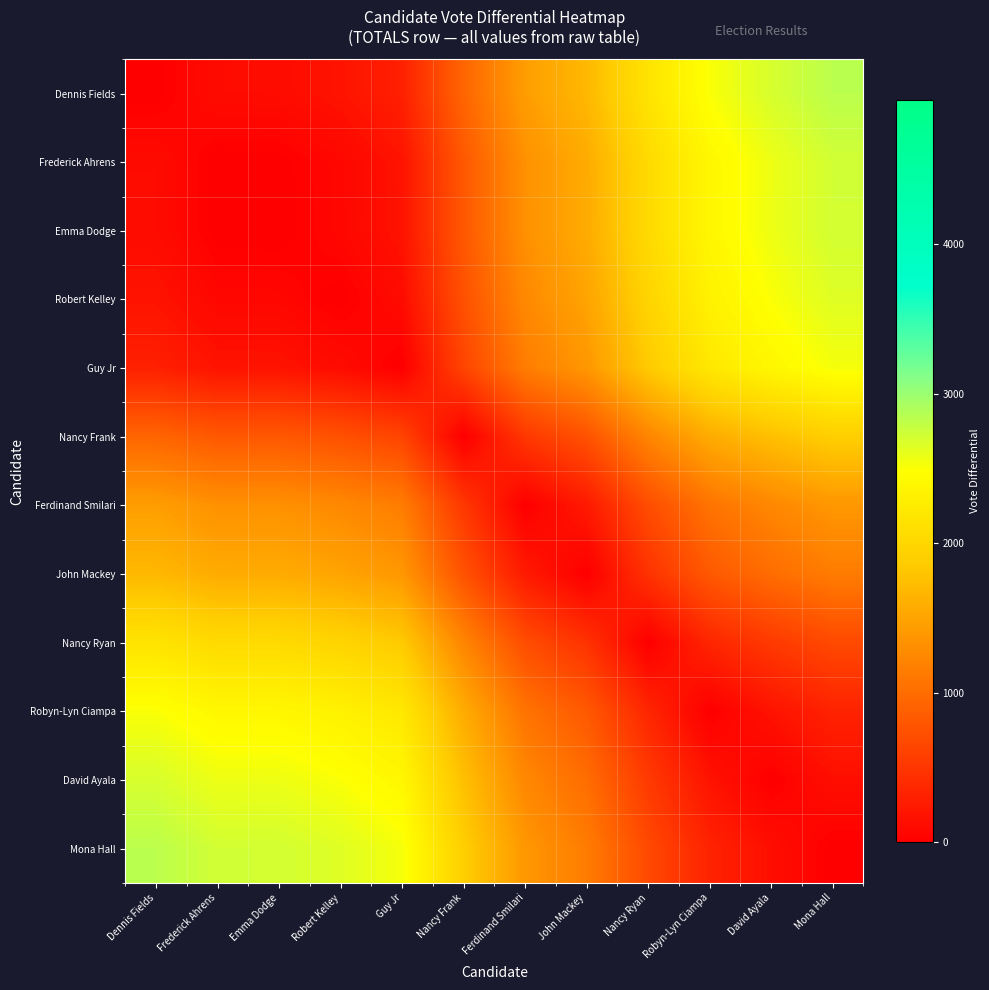

How many series are shown in this chart?

12